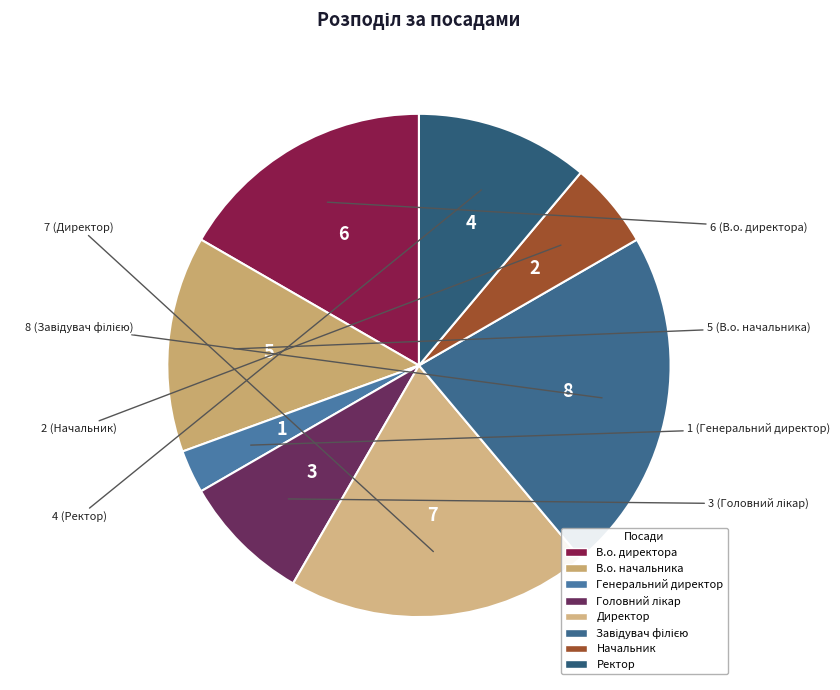

What is the ratio of the value at Начальник to the value at Ректор?

0.5